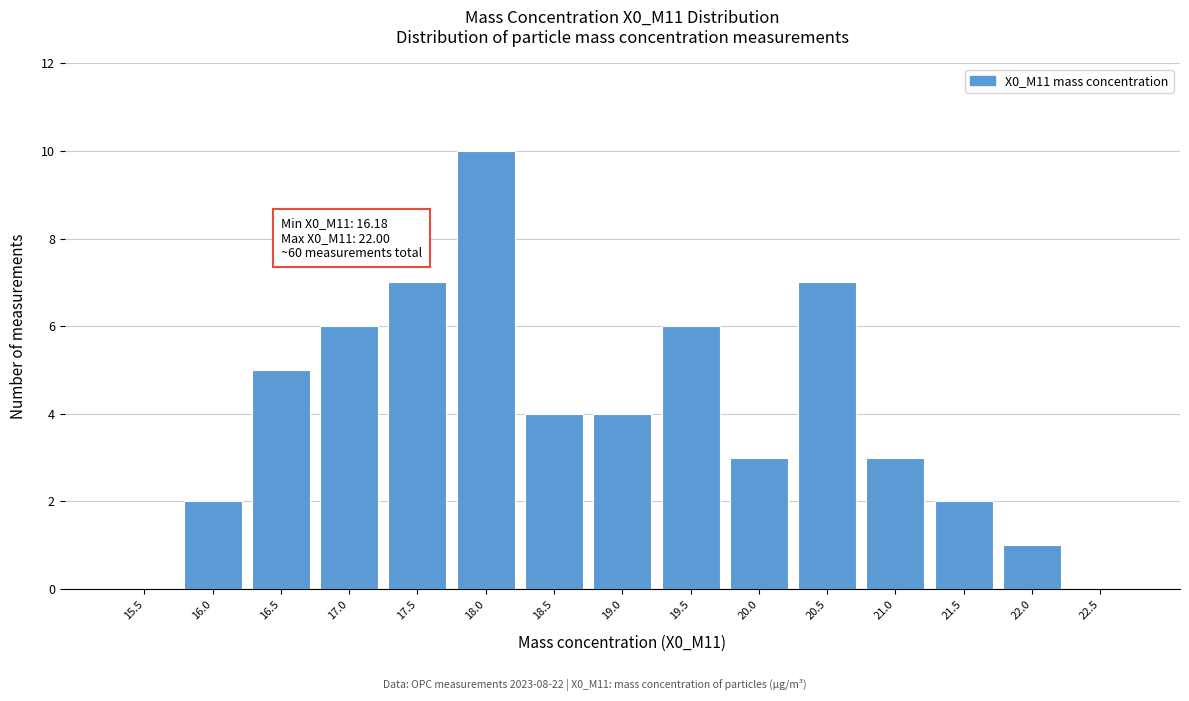

Reading right to left, transcribe all the data shown in this chart.

22.5=0	22.0=1	21.5=2	21.0=3	20.5=7	20.0=3	19.5=6	19.0=4	18.5=4	18.0=10	17.5=7	17.0=6	16.5=5	16.0=2	15.5=0